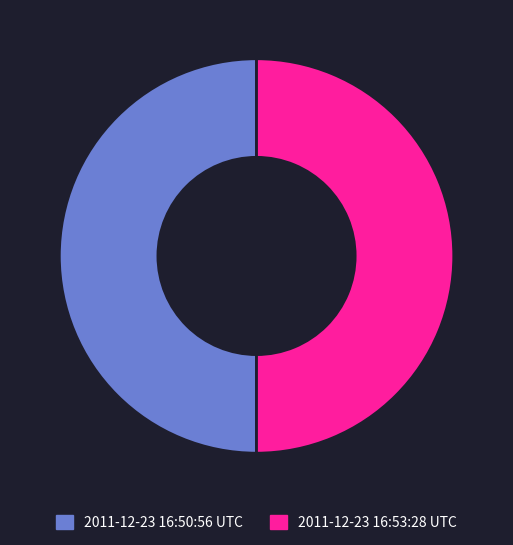

What is the ratio of the value at 2011-12-23 16:50:56 UTC to the value at 2011-12-23 16:53:28 UTC?

1.0